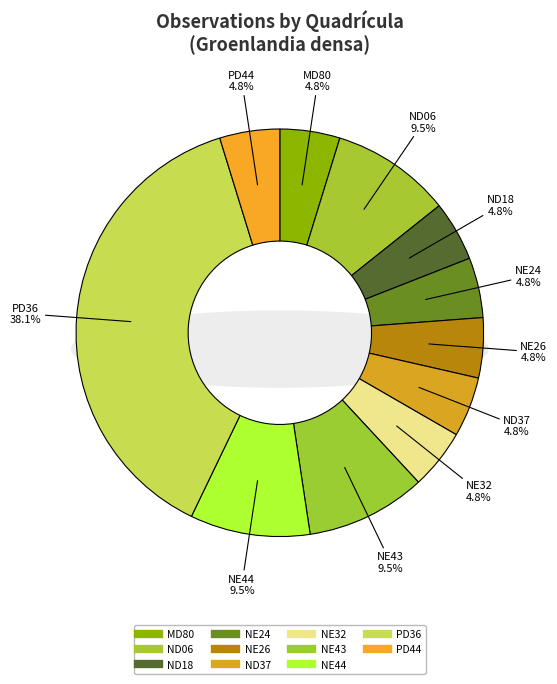

Does ND06 (2020) represent more than half of the total?

No